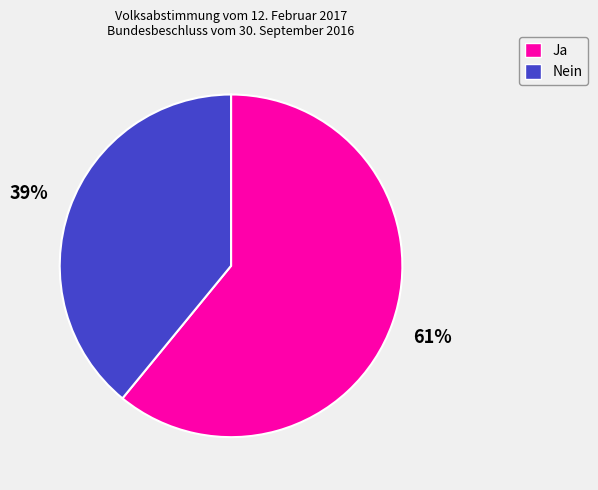

Which has a higher value, Nein or Ja?

Ja